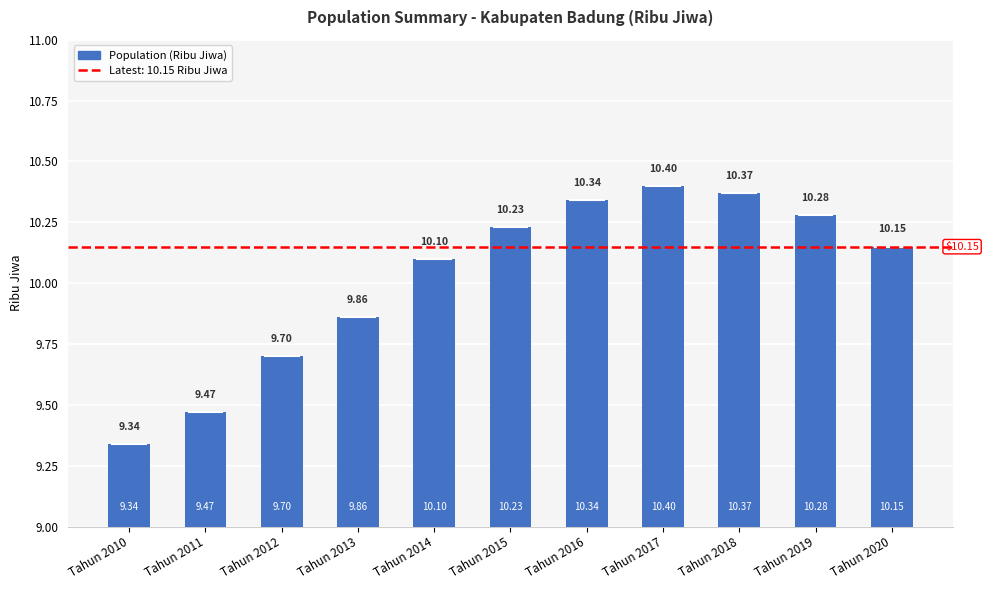

Rank the categories by value from lowest to highest.

Tahun 2010, Tahun 2011, Tahun 2012, Tahun 2013, Tahun 2014, Tahun 2020, Tahun 2015, Tahun 2019, Tahun 2016, Tahun 2018, Tahun 2017